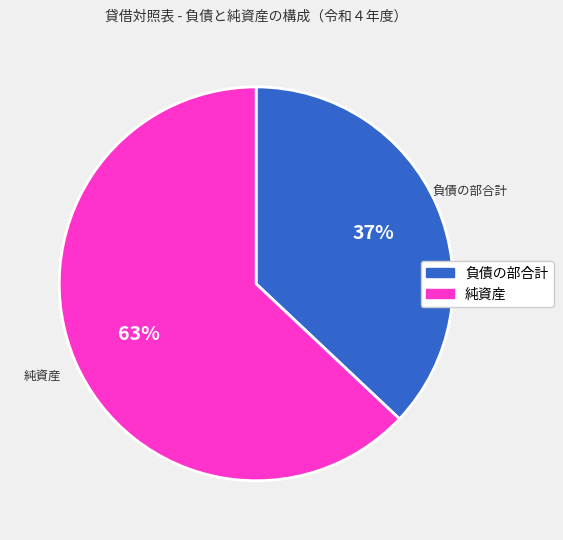

To the nearest percent, what is the average slice percentage?

50%